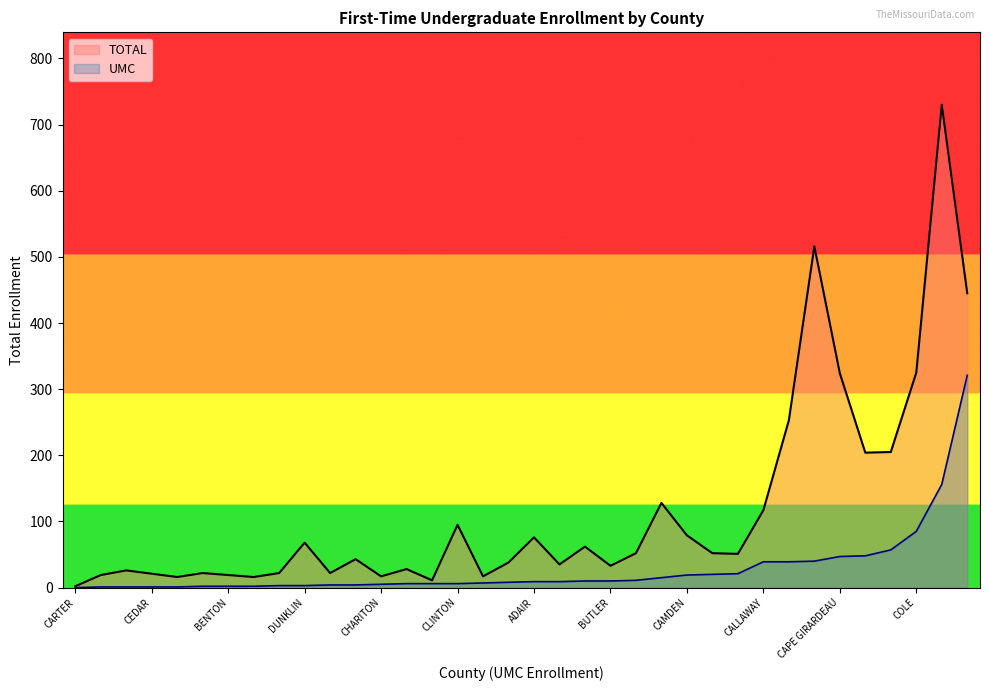

At which category does the chart reach its minimum across all series?

CARTER